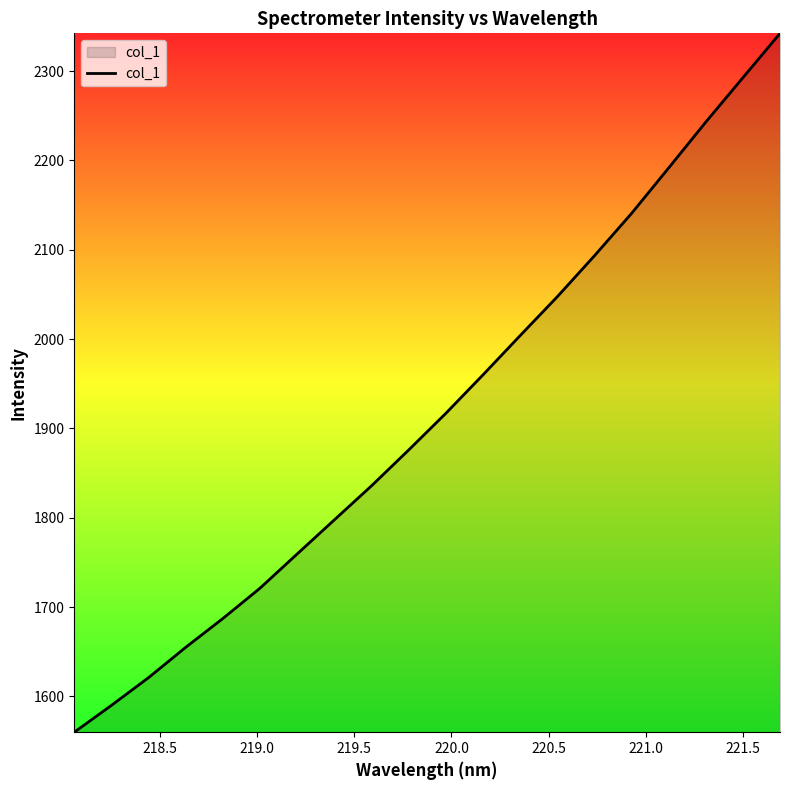

What is the greatest value displayed?

2342.2